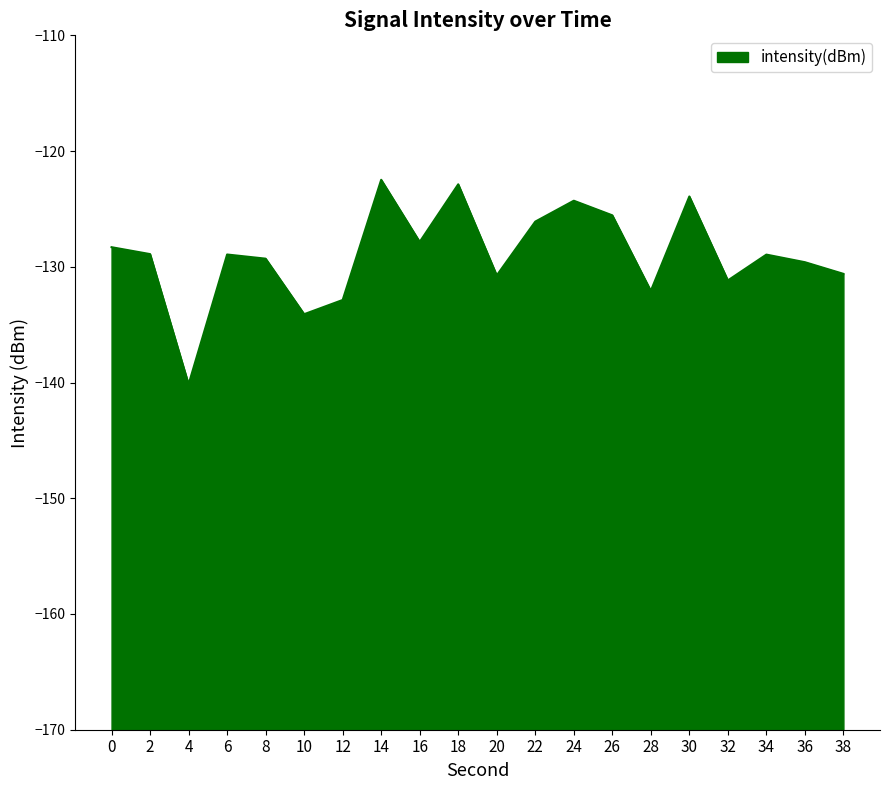

What is the difference between the maximum and second lowest values?

11.6